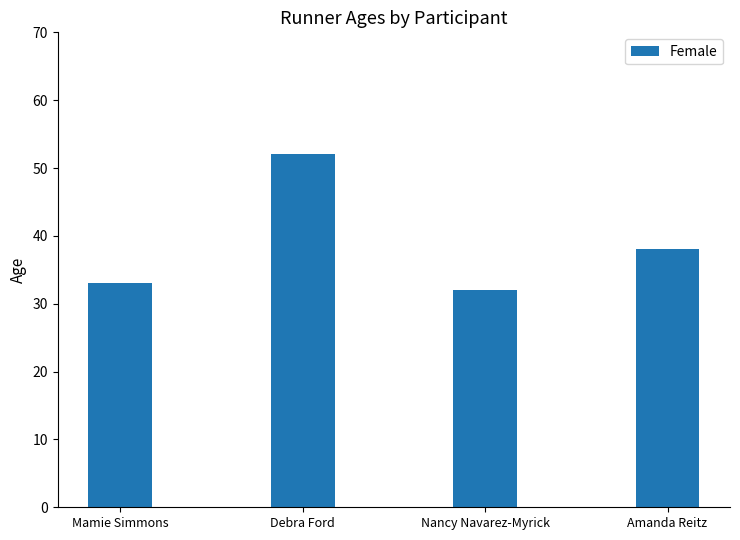

Reading left to right, list all the values displayed in this chart.

33	52	32	38